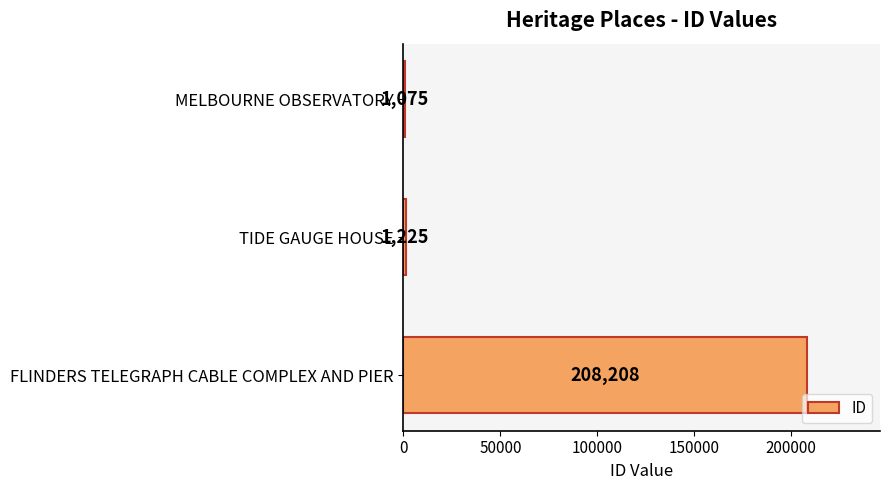

What is the difference between the second highest and minimum values?

150